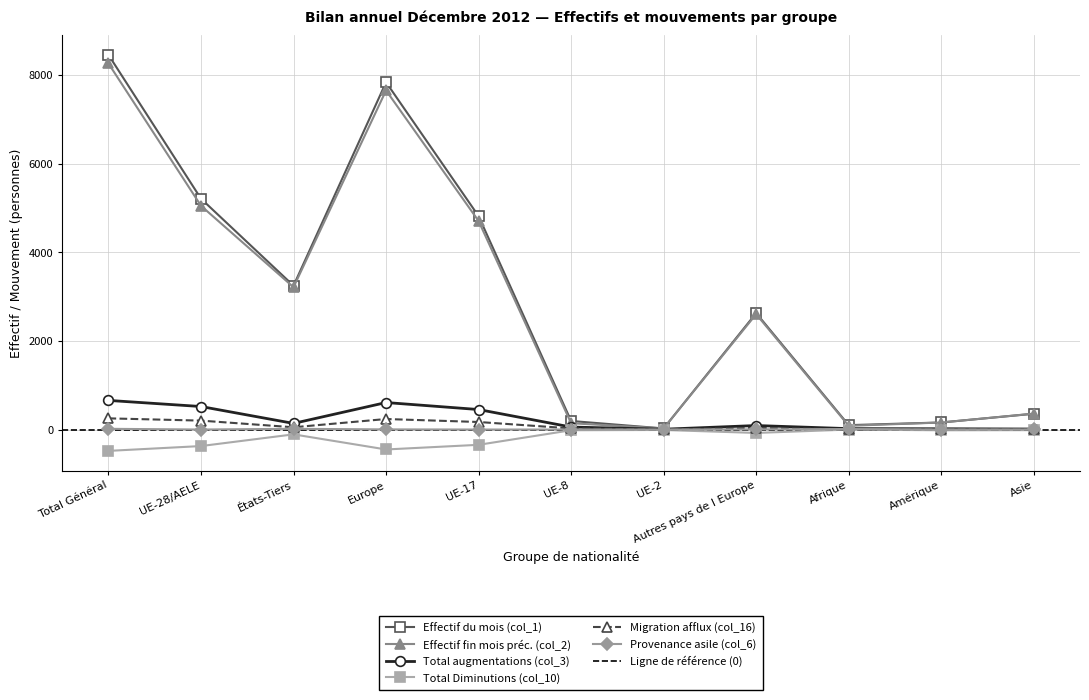

True or false: Effectif du mois (col_1) has a value of 39 at UE-2.

False